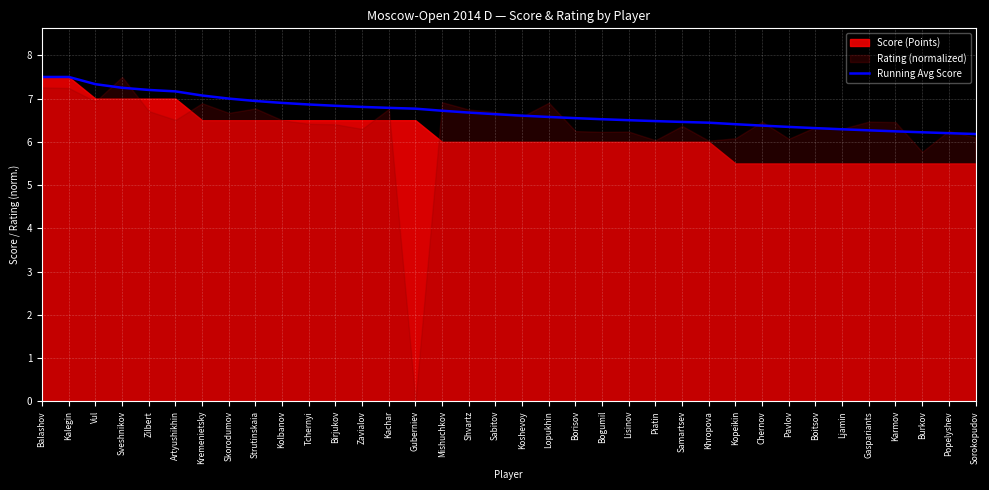

Reading left to right, list all the values displayed in this chart.

Balashov=7.5	Kalegin=7.5	Vul=7.3	Sveshnikov=7.2	Zilbert=7.2	Artyushikhin=7.2	Kremenietsky=7.1	Skorodumov=7.0	Strutinskaia=6.9	Kolbanov=6.9	Tchernyi=6.9	Birjukov=6.8	Zavialov=6.8	Kachar=6.8	Guberniev=6.8	Mishuchkov=6.7	Shvartz=6.7	Sabitov=6.6	Koshevoy=6.6	Lopukhin=6.6	Borisov=6.5	Bogumil=6.5	Lisinov=6.5	Piatin=6.5	Samartsev=6.5	Khropova=6.4	Kopeikin=6.4	Chernov=6.4	Pavlov=6.3	Boitsov=6.3	Ljamin=6.3	Gaspariants=6.3	Karmov=6.2	Burkov=6.2	Popelyshev=6.2	Sorokopudov=6.2